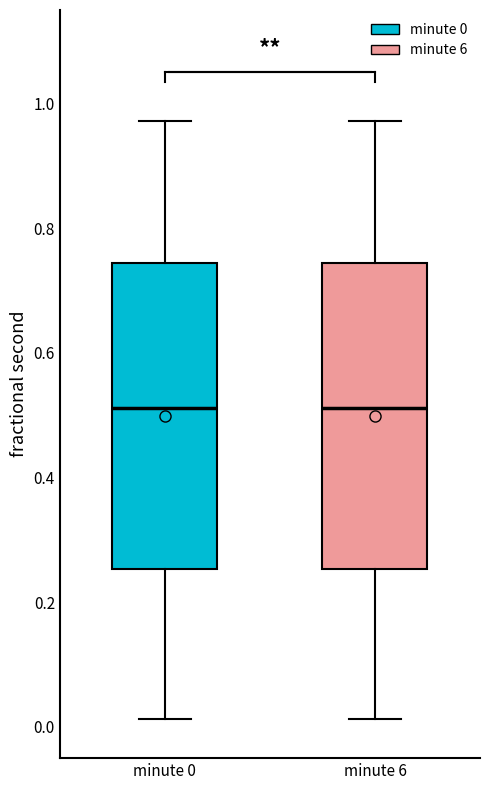

Reading left to right, read every box against the y-axis: the position of its median line, the range the box covers, and the ends of its whiskers. The values are not printed on the chart, so give them approximately, as read against the axis.

minute 0: median 0.52, box 0.26 to 0.74, whiskers 0.02 to 0.98
minute 6: median 0.52, box 0.26 to 0.74, whiskers 0.02 to 0.98